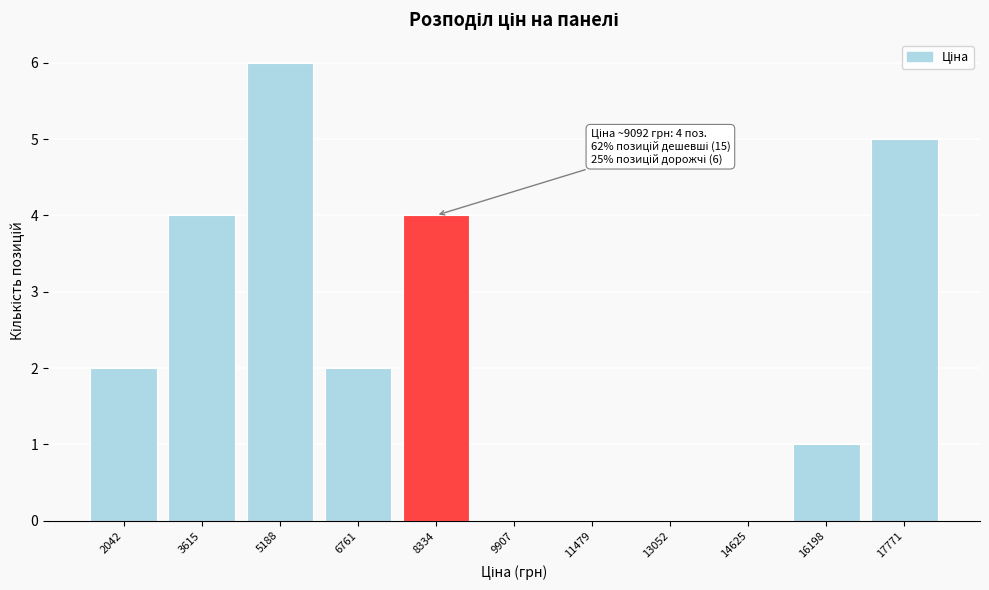

Reading left to right, list all the values displayed in this chart.

2042=2	3615=4	5188=6	6761=2	8334=4	9907=0	11479=0	13052=0	14625=0	16198=1	17771=5